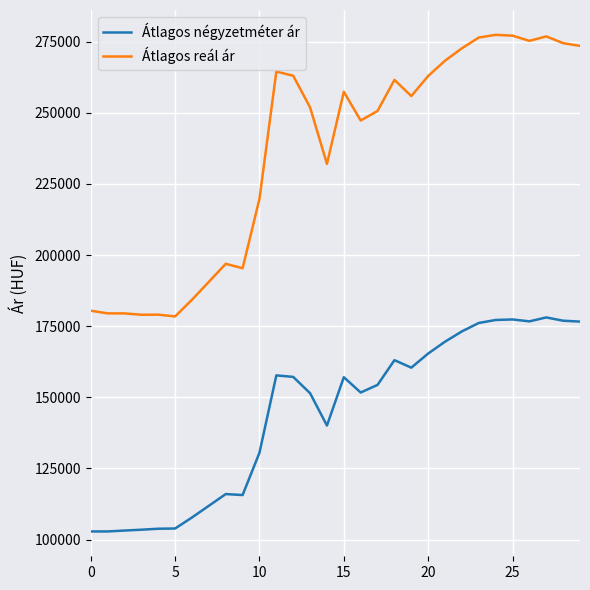

Which series has the largest range (max minus min)?

Átlagos reál ár